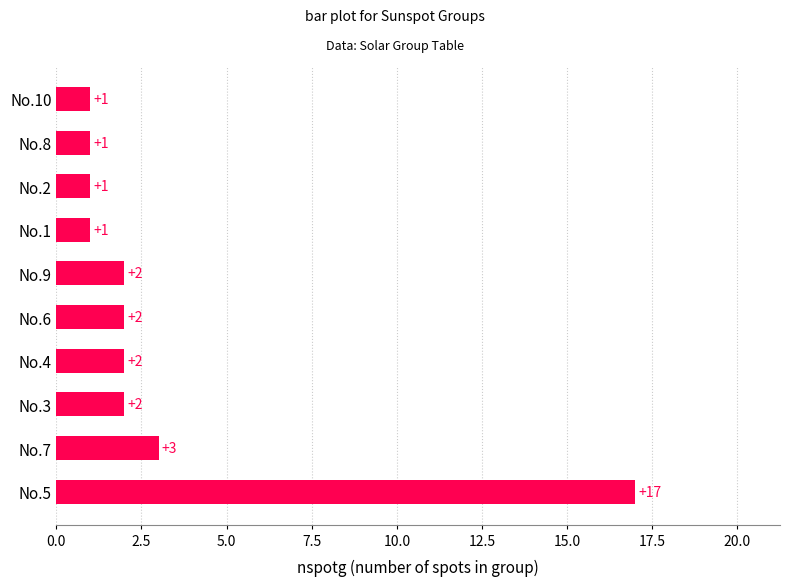

Does the chart contain any negative values?

No